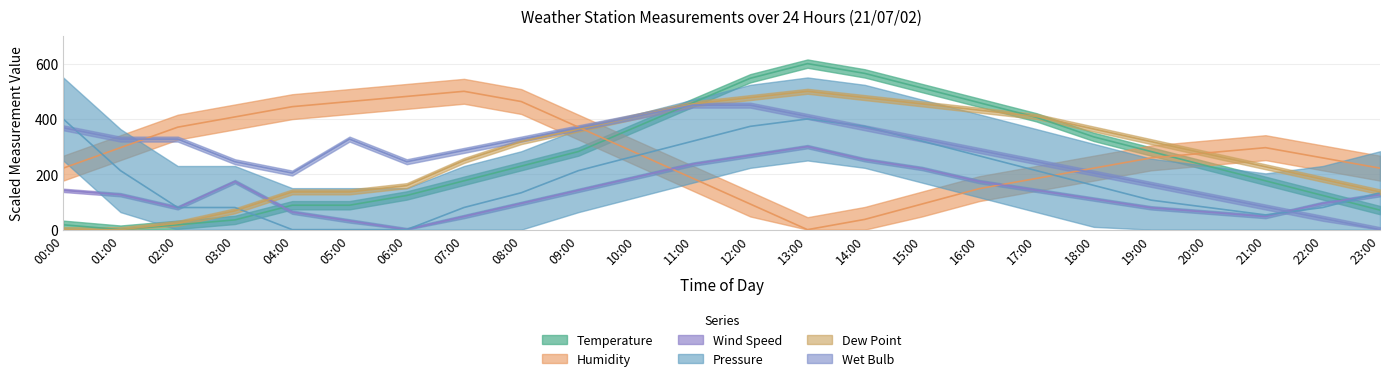

Where is the first local maximum for Wet Bulb?

05:00